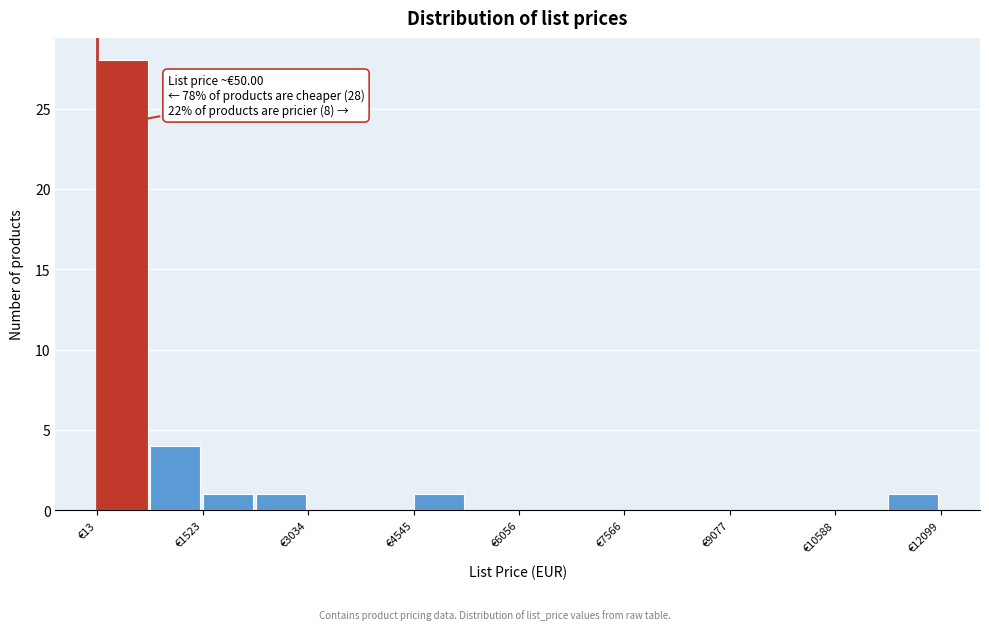

Read against the x-axis, roughly where is the centre of the tallest bar?

400